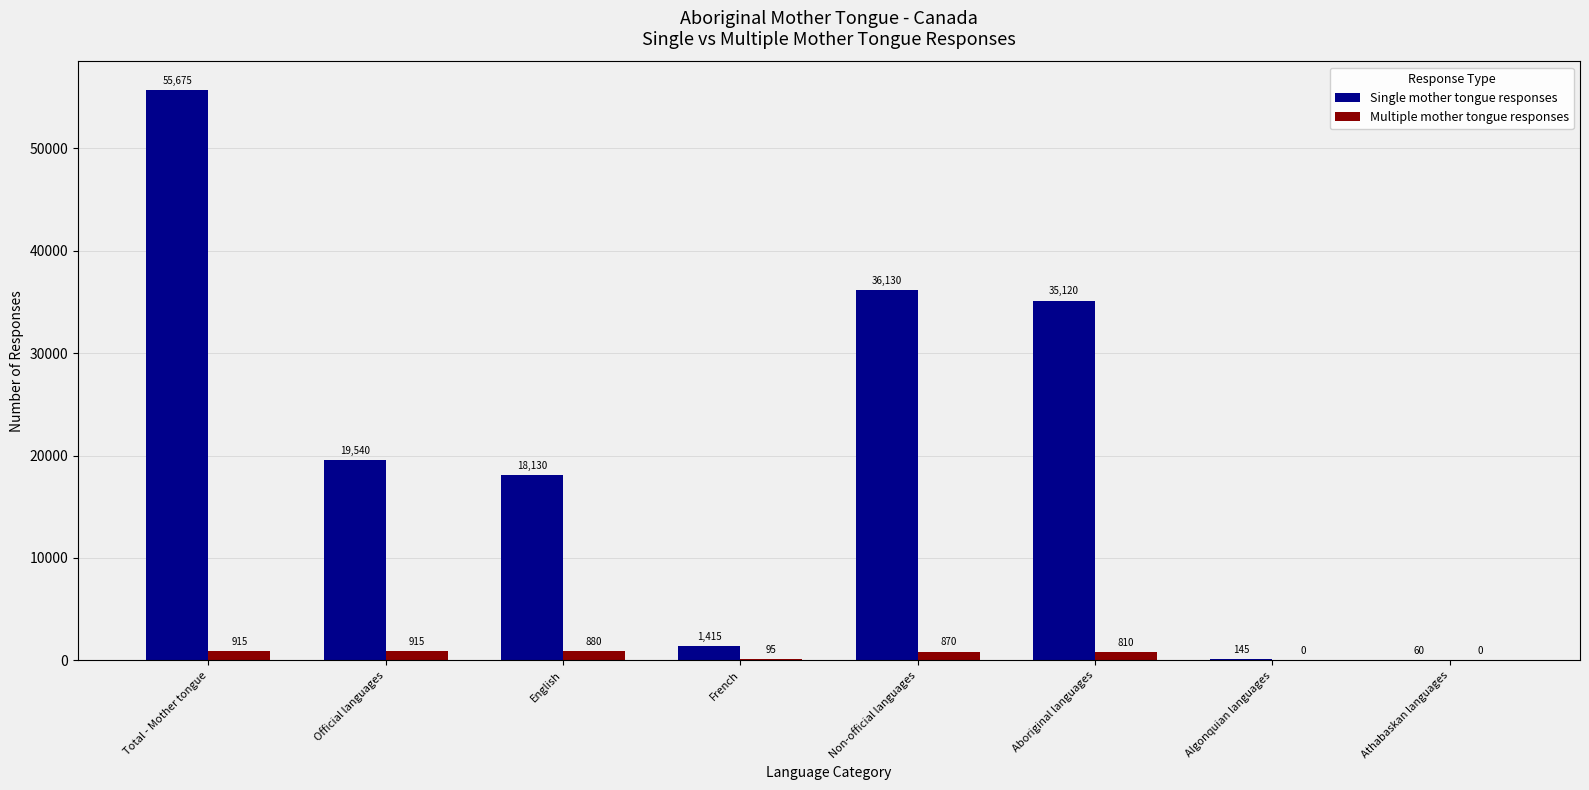

Reading left to right, extract all data points from this chart.

Single mother tongue responses: Total - Mother tongue=55675	Official languages=19540	English=18130	French=1415	Non-official languages=36130	Aboriginal languages=35120	Algonquian languages=145	Athabaskan languages=60
Multiple mother tongue responses: Total - Mother tongue=915	Official languages=915	English=880	French=95	Non-official languages=870	Aboriginal languages=810	Algonquian languages=0	Athabaskan languages=0